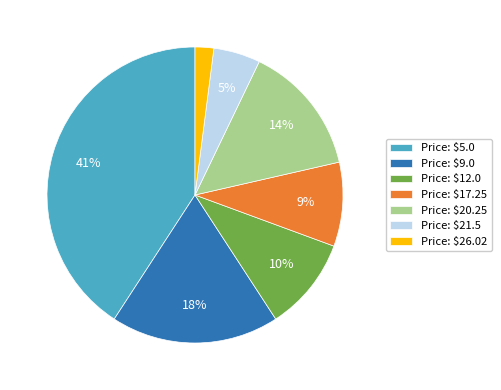

Is it true that Price: $20.25 is 7% of the pie?

False